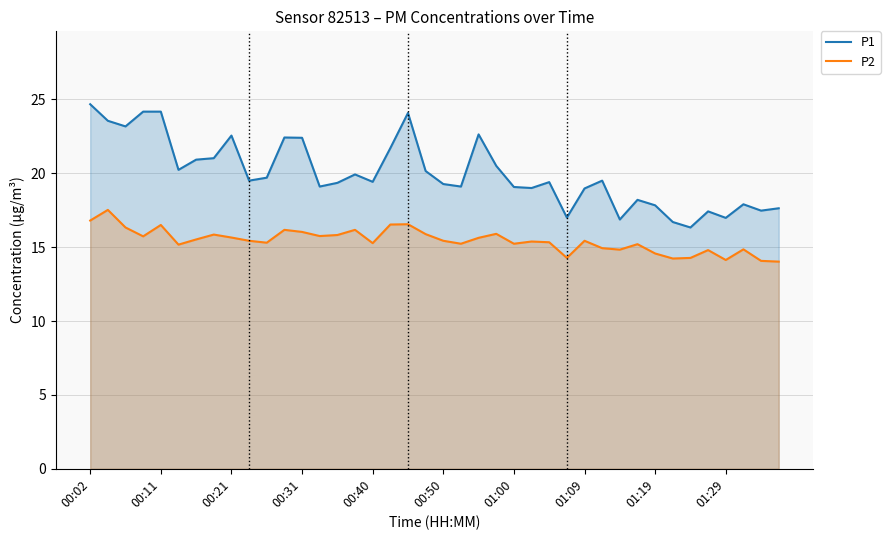

The value of P1 at 35 is 6.1. True or false?

False